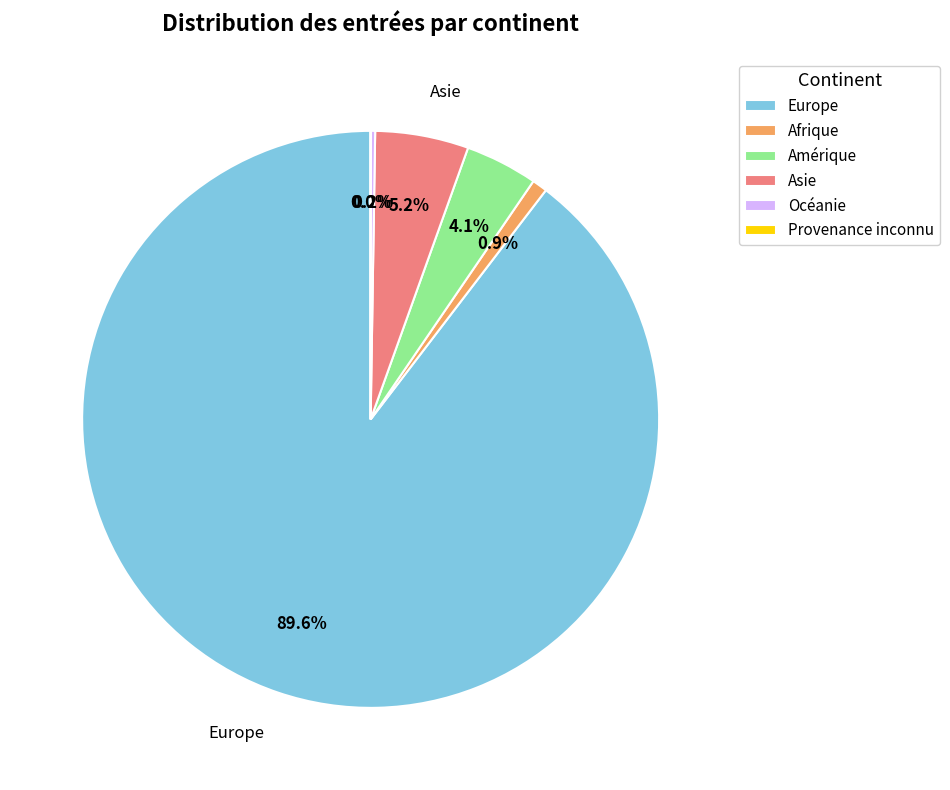

Does Europe represent more than half of the total?

Yes